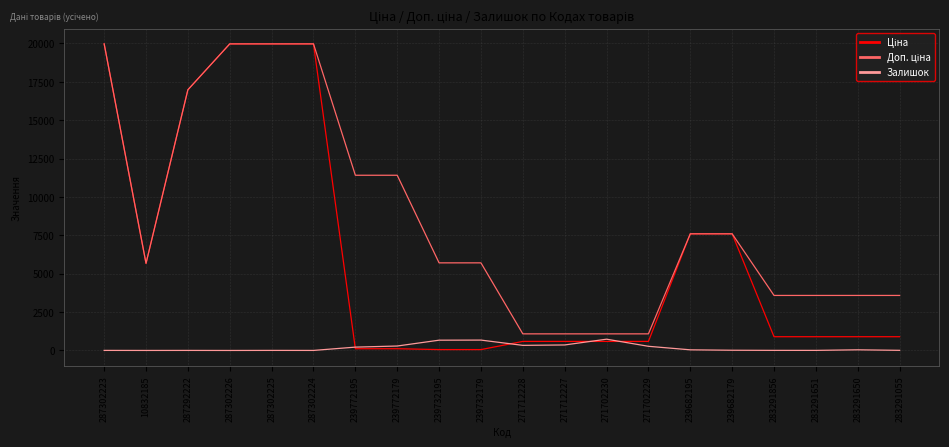

What is the value of the Ціна point at the 10th from the left?

57.0